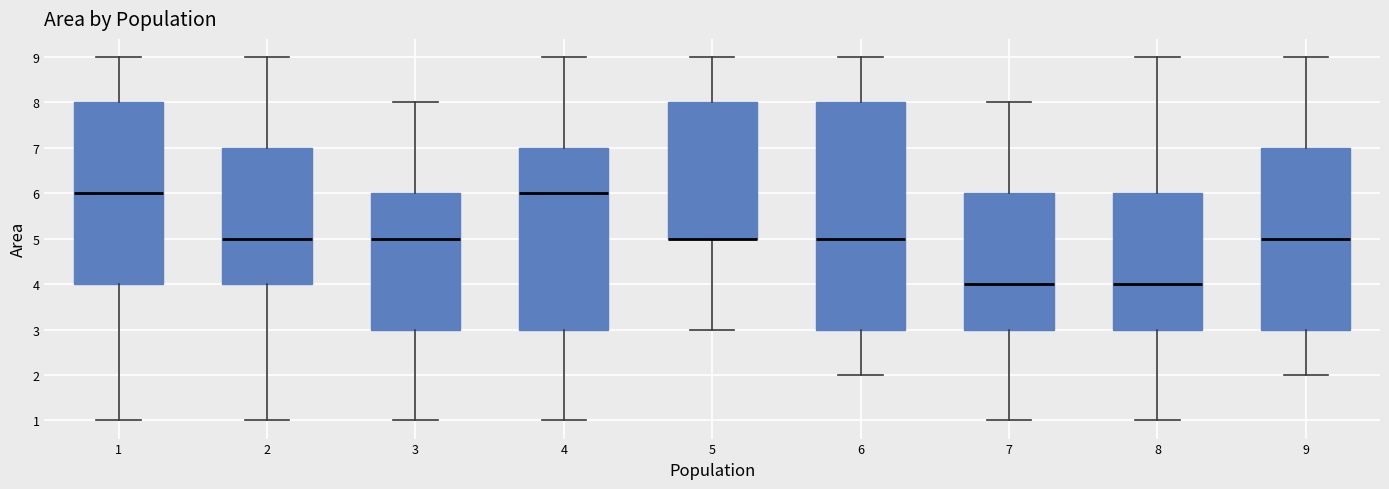

Reading left to right, transcribe this box plot: for each box, give where its median line is, the range the box spans, and where its two whiskers end, as read against the y-axis. The values are not printed on the chart, so give them approximately, as read against the axis.

1: median 6, box 4 to 8, whiskers 1 to 9
2: median 5, box 4 to 7, whiskers 1 to 9
3: median 5, box 3 to 6, whiskers 1 to 8
4: median 6, box 3 to 7, whiskers 1 to 9
5: median 5 (drawn on the box's lower edge), box 5 to 8, whiskers 3 to 9
6: median 5, box 3 to 8, whiskers 2 to 9
7: median 4, box 3 to 6, whiskers 1 to 8
8: median 4, box 3 to 6, whiskers 1 to 9
9: median 5, box 3 to 7, whiskers 2 to 9